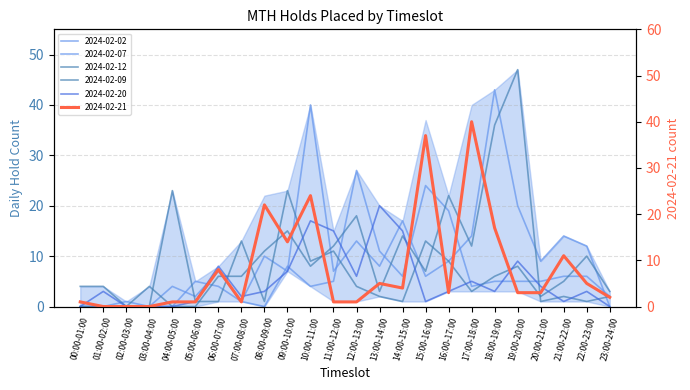

True or false: 2024-02-07 has a value of 24 at 21:00-22:00.

False